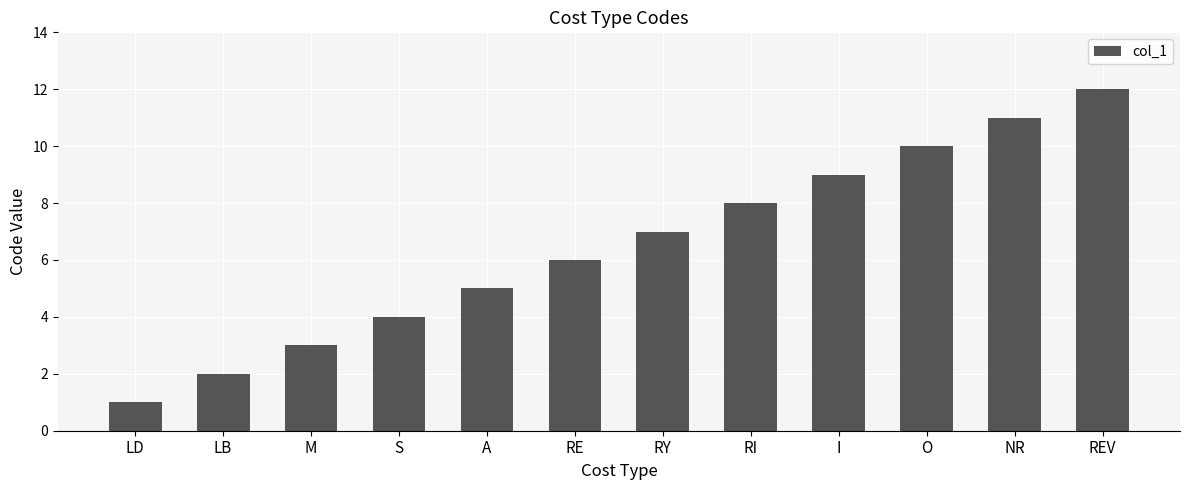

What is the difference between the values at NR and LD?

10